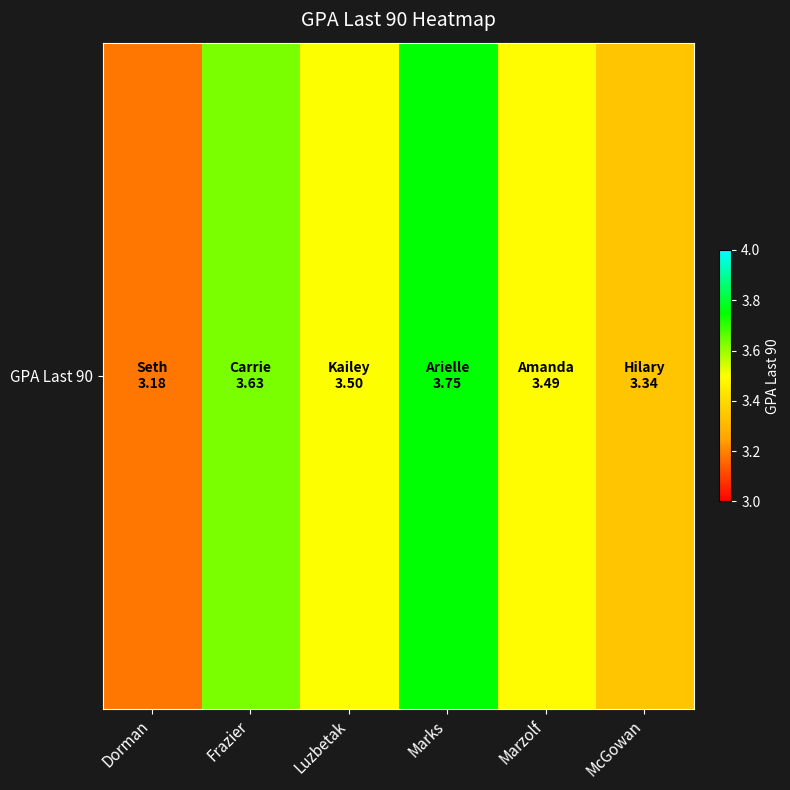

What is the change in value from Luzbetak to Marks?

+0.2